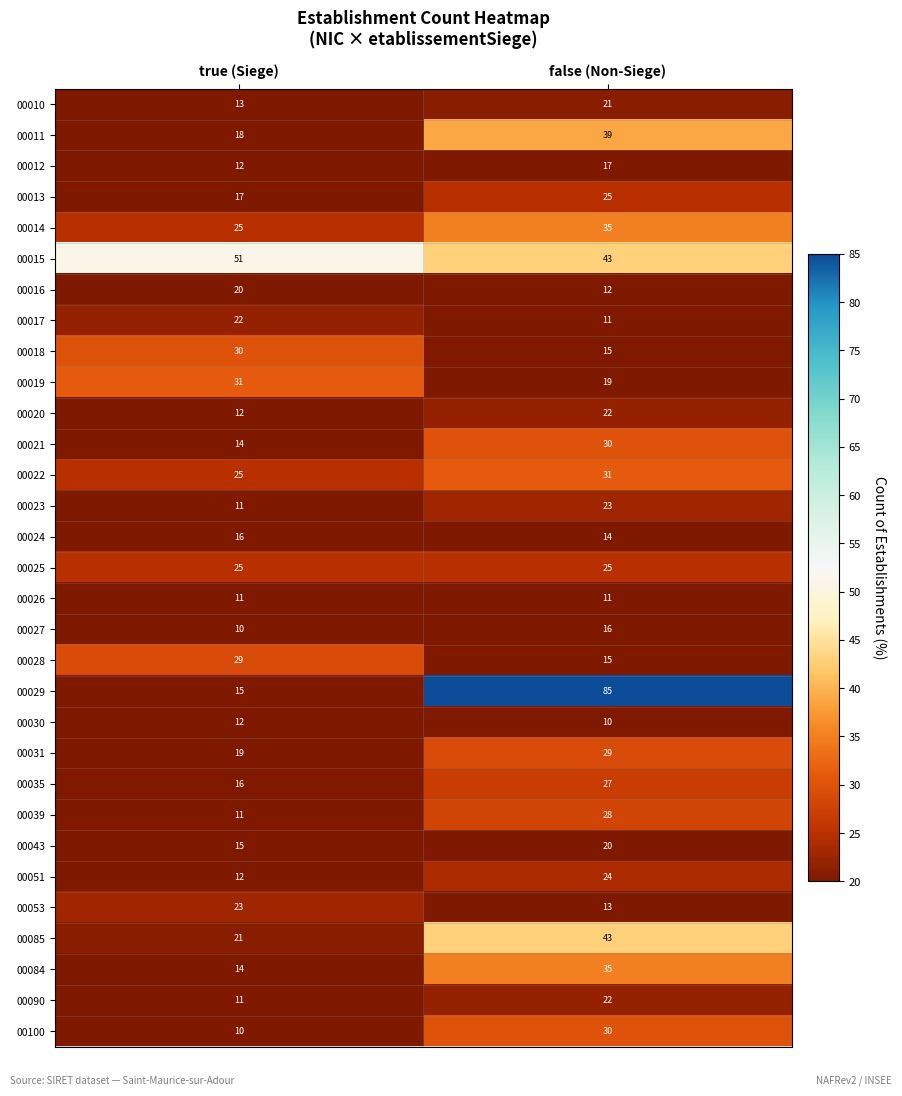

What is the smallest value displayed?

10